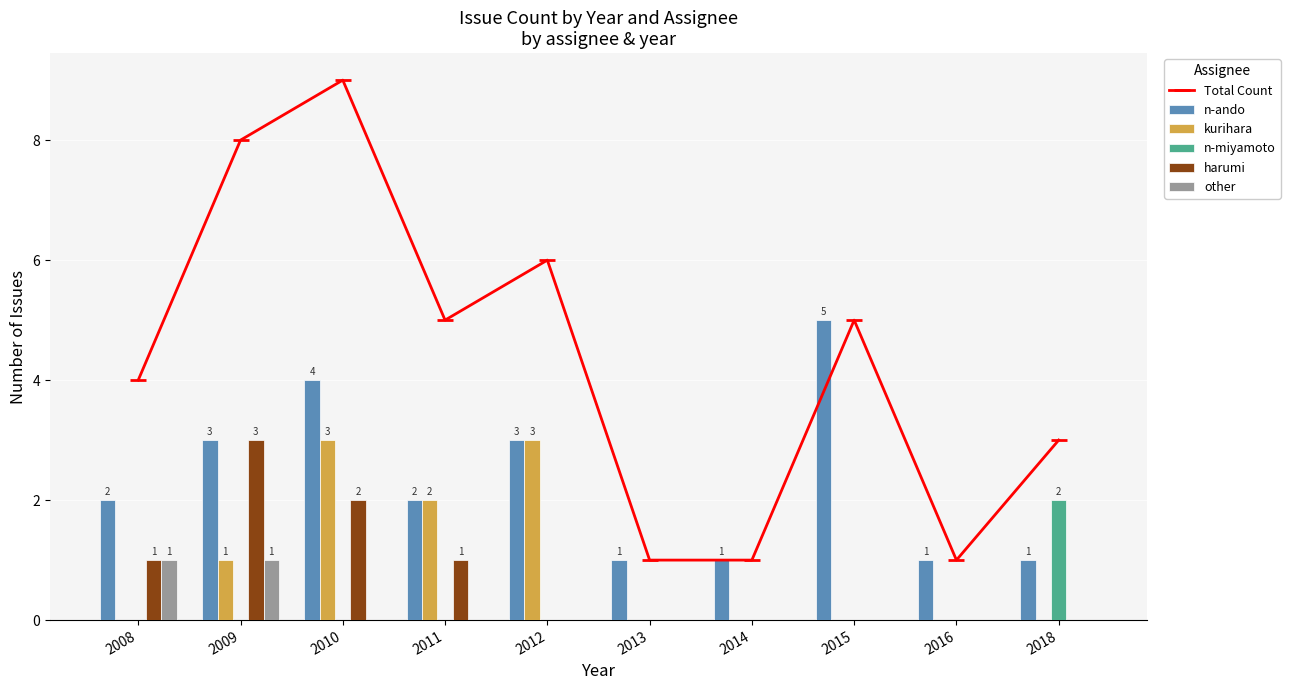

How many n-miyamoto values are between 0 and 1?

9